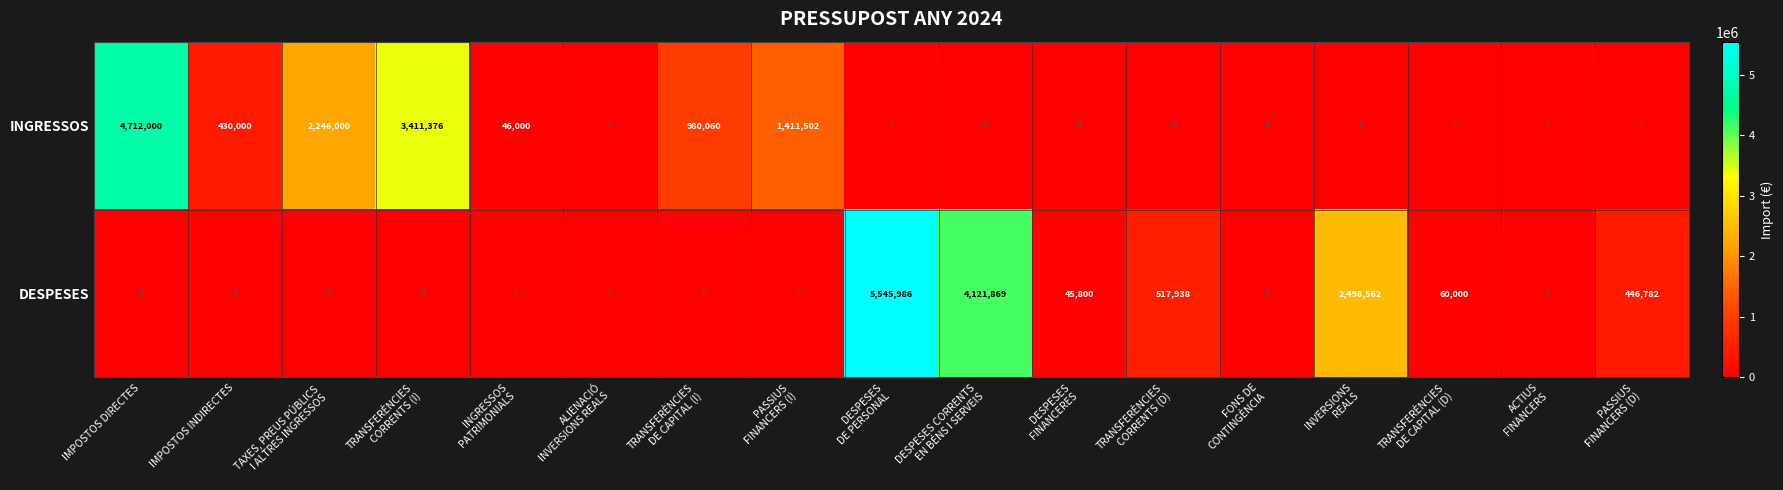

Which series has the largest range (max minus min)?

DESPESES